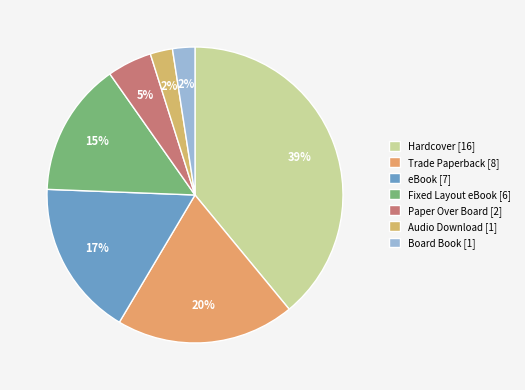

To the nearest percent, what is the difference between the largest and smallest slice percentages?

37%